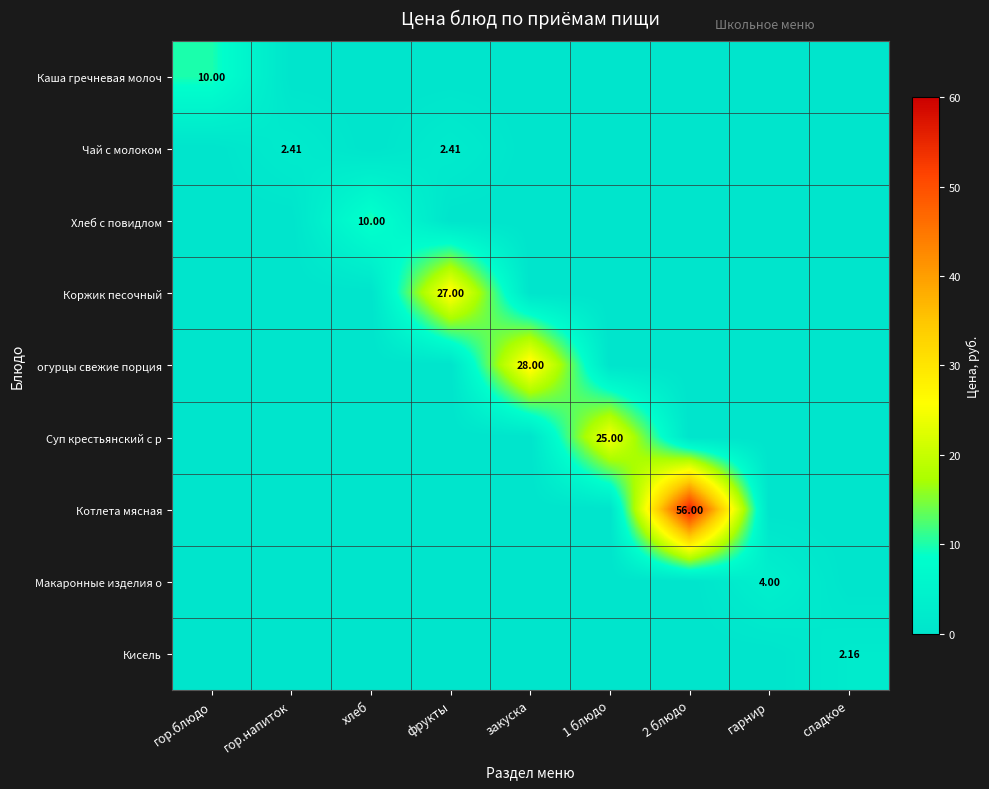

True or false: Каша гречневая молоч has a value of -4.6 at гор.напиток.

False